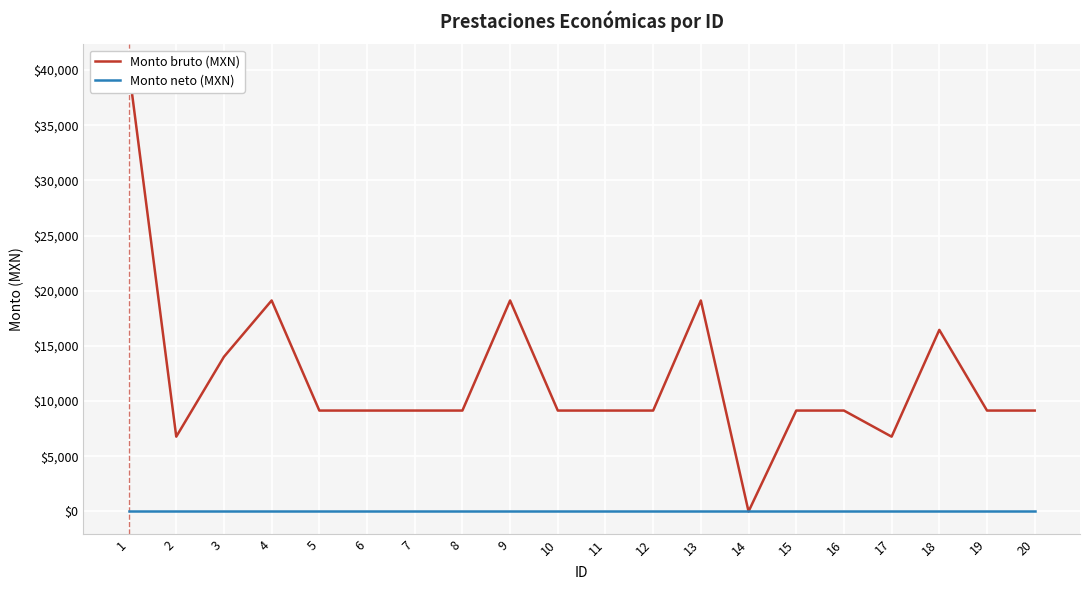

How many values in Monto bruto (MXN) are above zero?

19